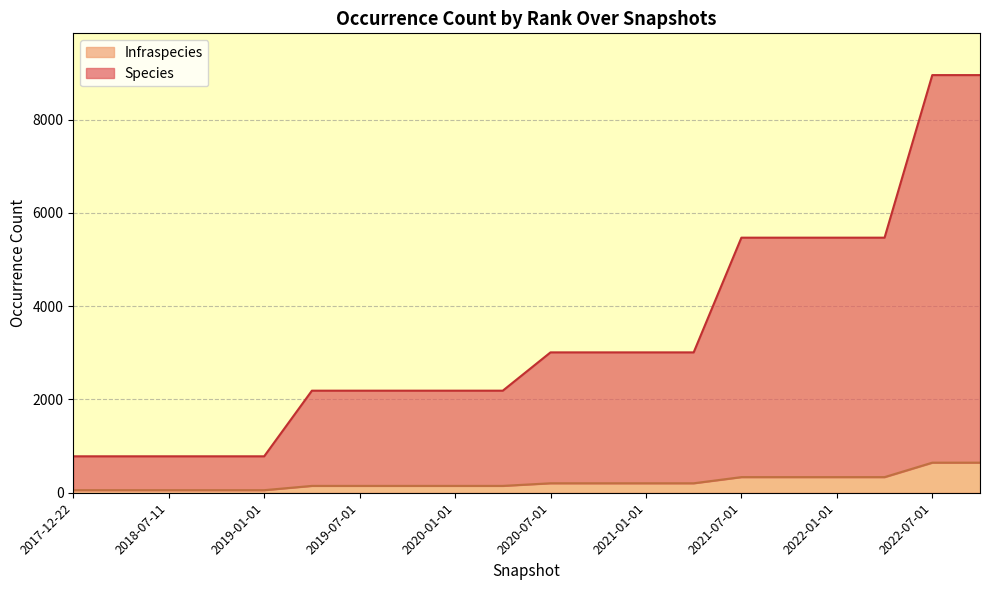

Reading left to right, list all the values displayed in this chart.

Species: 2017-12-22=781	2018-04-09=781	2018-07-11=781	2018-09-28=781	2019-01-01=781	2019-04-06=2188	2019-07-01=2188	2019-10-09=2188	2020-01-01=2188	2020-04-01=2188	2020-07-01=3009	2020-10-01=3009	2021-01-01=3009	2021-04-01=3009	2021-07-01=5468	2021-10-01=5468	2022-01-01=5468	2022-04-01=5468	2022-07-01=8953	2022-10-01=8953
Infraspecies: 2017-12-22=55	2018-04-09=55	2018-07-11=55	2018-09-28=55	2019-01-01=55	2019-04-06=147	2019-07-01=147	2019-10-09=147	2020-01-01=147	2020-04-01=147	2020-07-01=203	2020-10-01=203	2021-01-01=203	2021-04-01=203	2021-07-01=335	2021-10-01=335	2022-01-01=335	2022-04-01=335	2022-07-01=645	2022-10-01=645